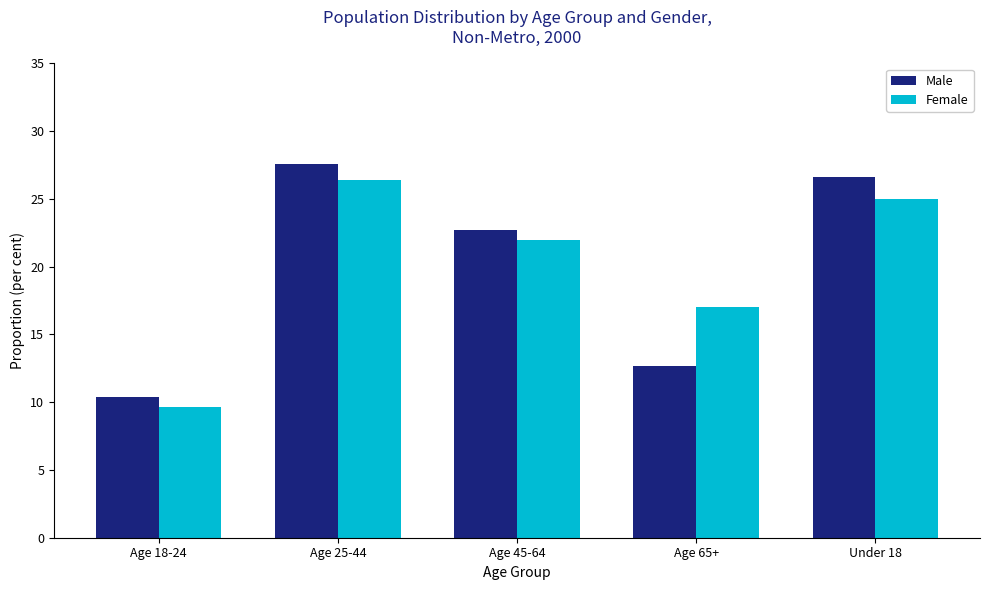

What is the maximum value shown in the chart?

27.6